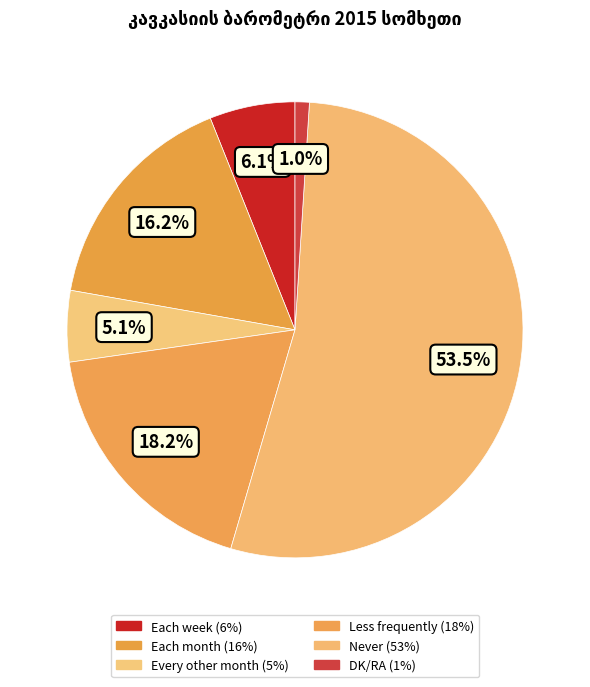

Count the number of slices in the pie.

6